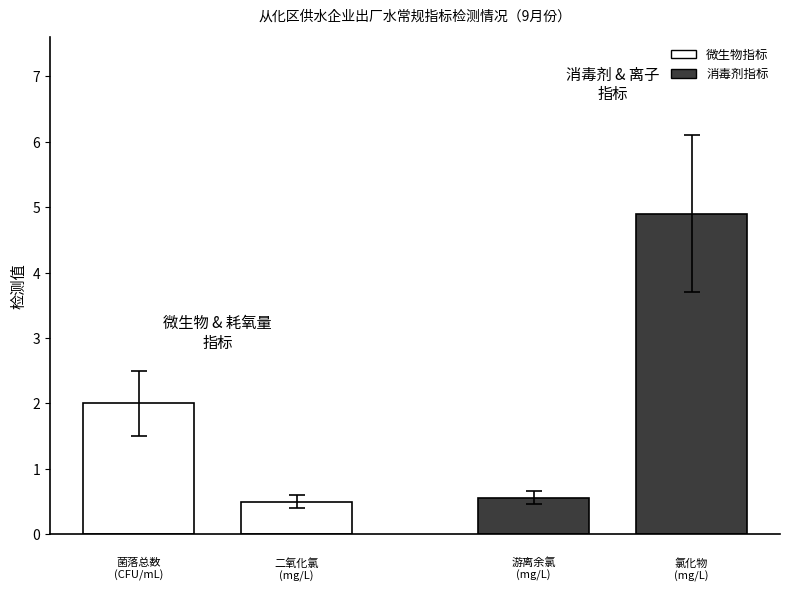

What is the difference between the maximum and minimum values in the 消毒剂指标 series?

4.3